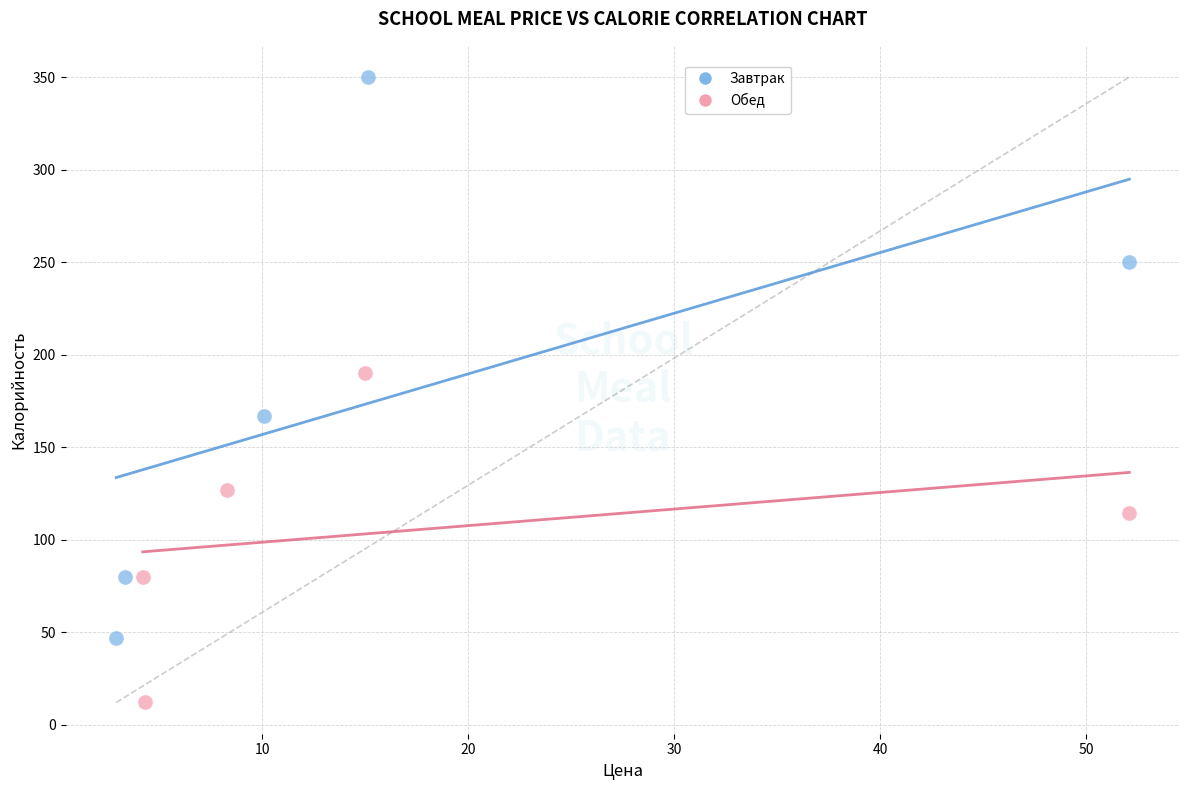

Which series contains the highest Y value?

Завтрак